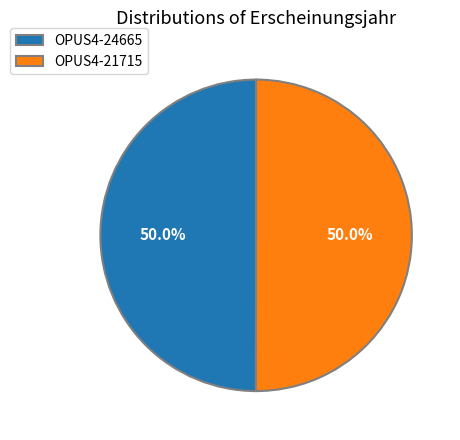

What is the ratio of the value at OPUS4-21715 to the value at OPUS4-24665?

1.0